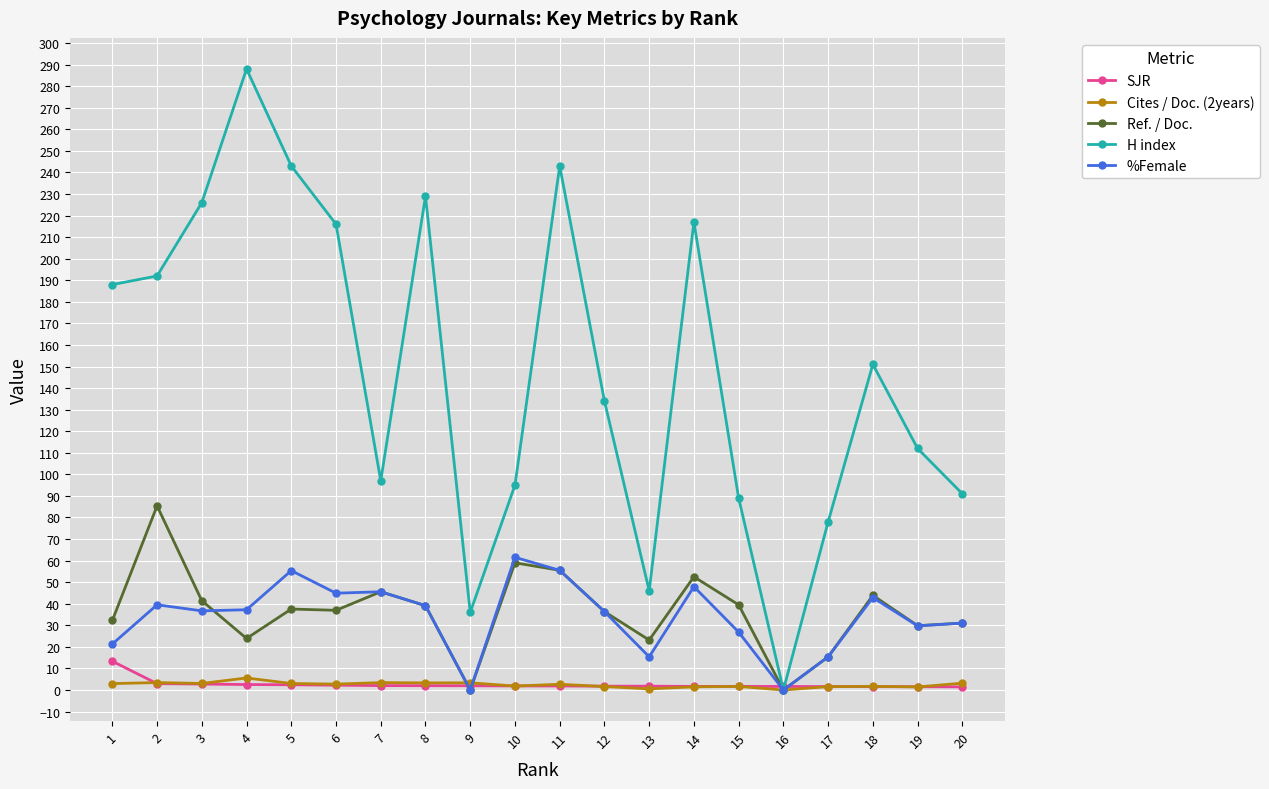

What is the average value of the SJR series?

2.5